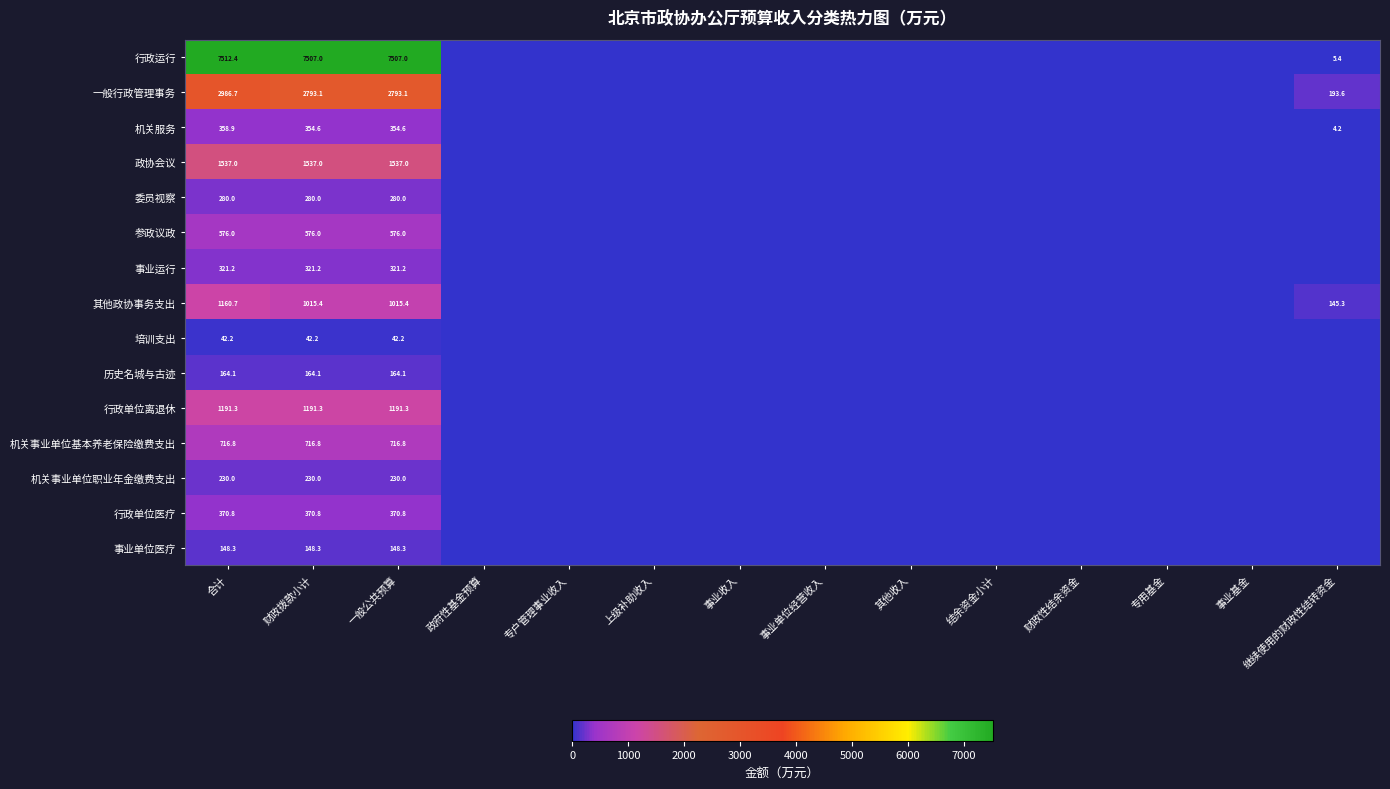

The value of 其他政协事务支出 at 继续使用的财政性结转资金 is 38.4. True or false?

False